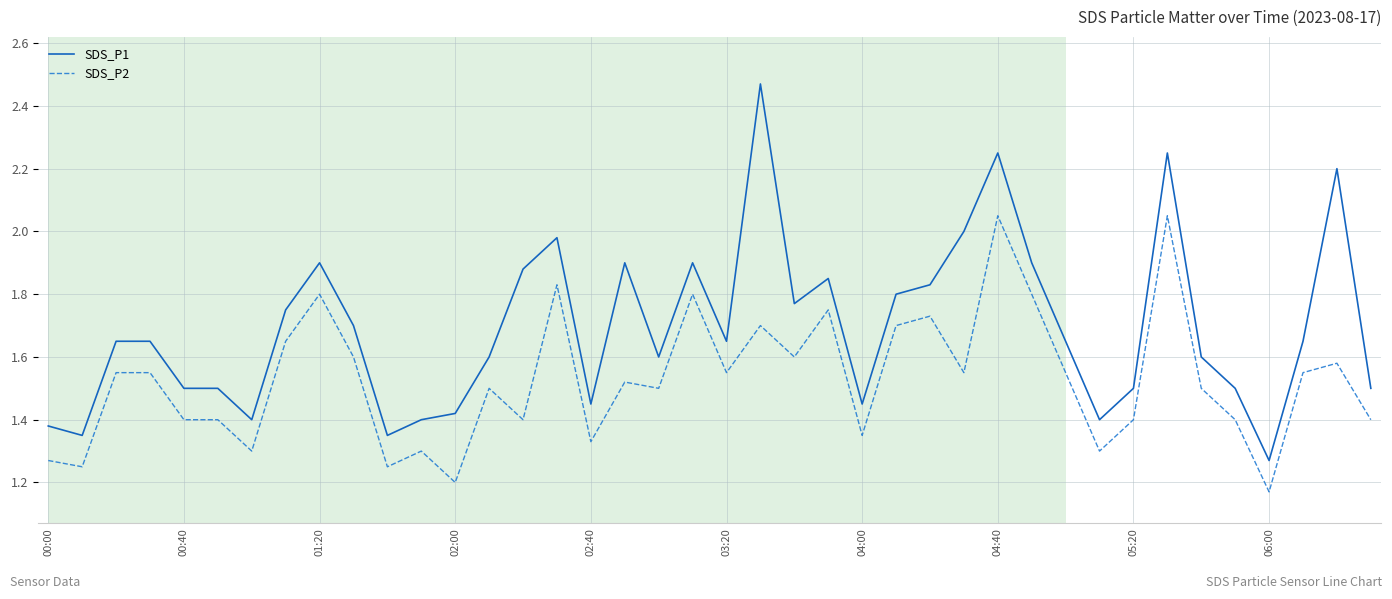

Which series has the largest total across all categories?

SDS_P1